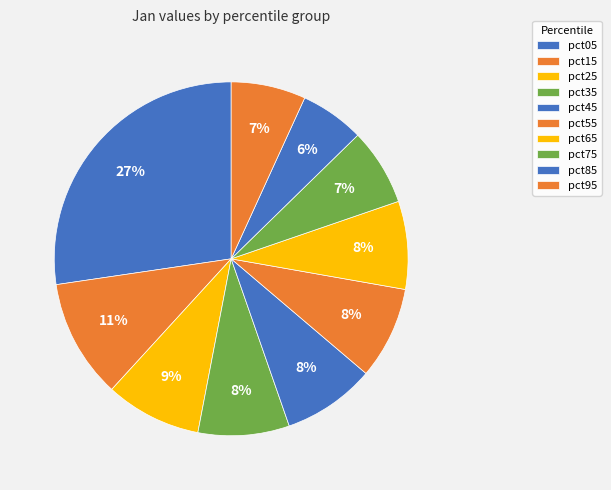

What is the largest slice in the pie chart?

pct05